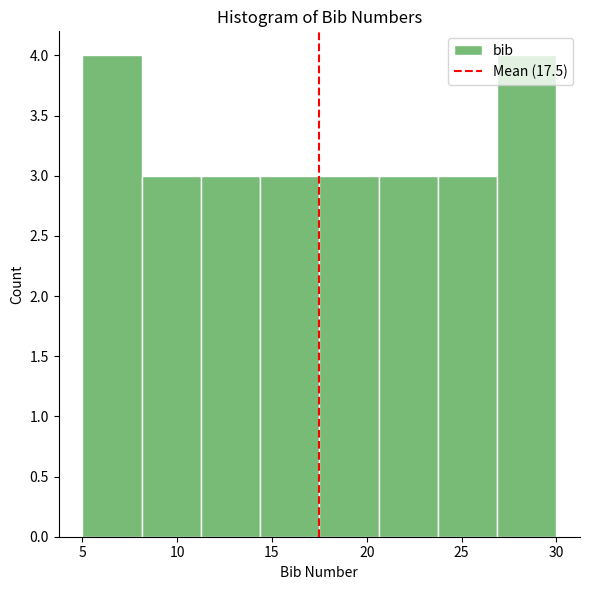

Reading left to right, list every bar in this chart as the range it spans on the x-axis followed by its height. Neither the bar edges nor the heights are printed on the chart, so give them approximately, as read against the axes.

5.0 to 8.0: 4
8.0 to 11.5: 3
11.5 to 14.5: 3
14.5 to 17.5: 3
17.5 to 20.5: 3
20.5 to 24.0: 3
24.0 to 27.0: 3
27.0 to 30.0: 4